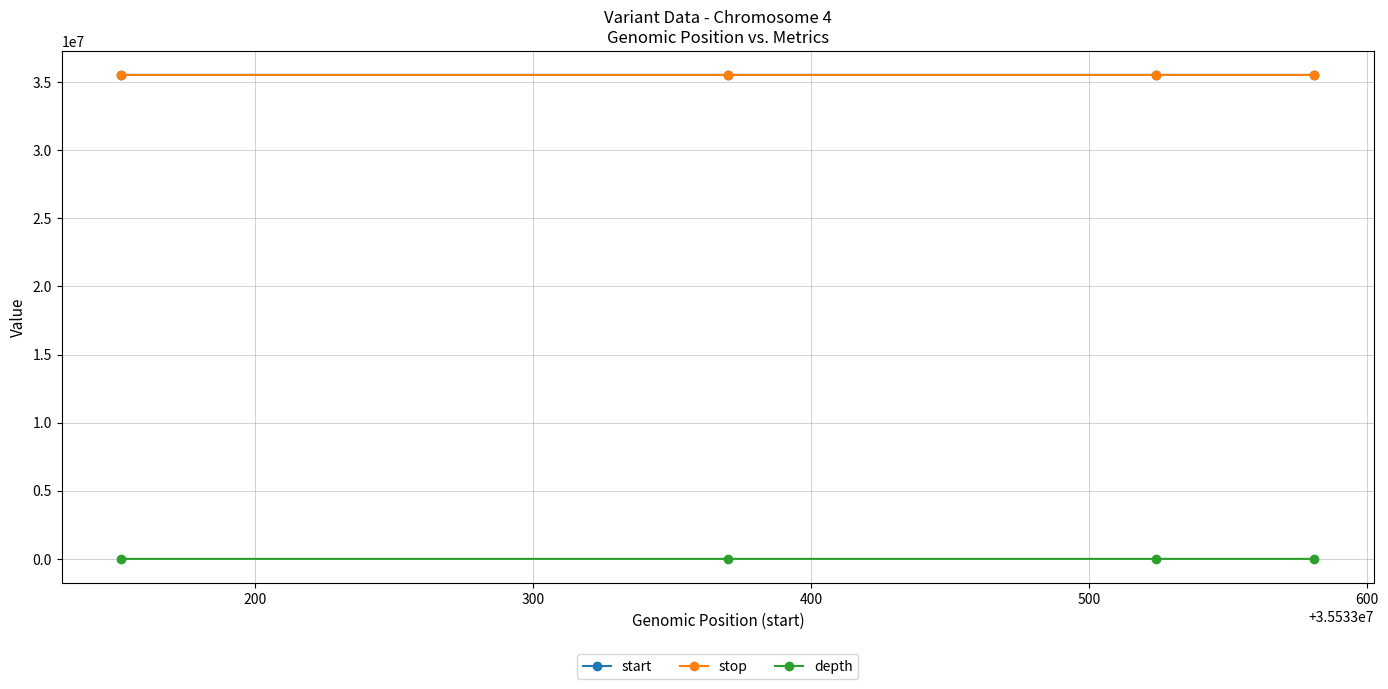

What is the value of the depth point at the 2nd from the left?

39